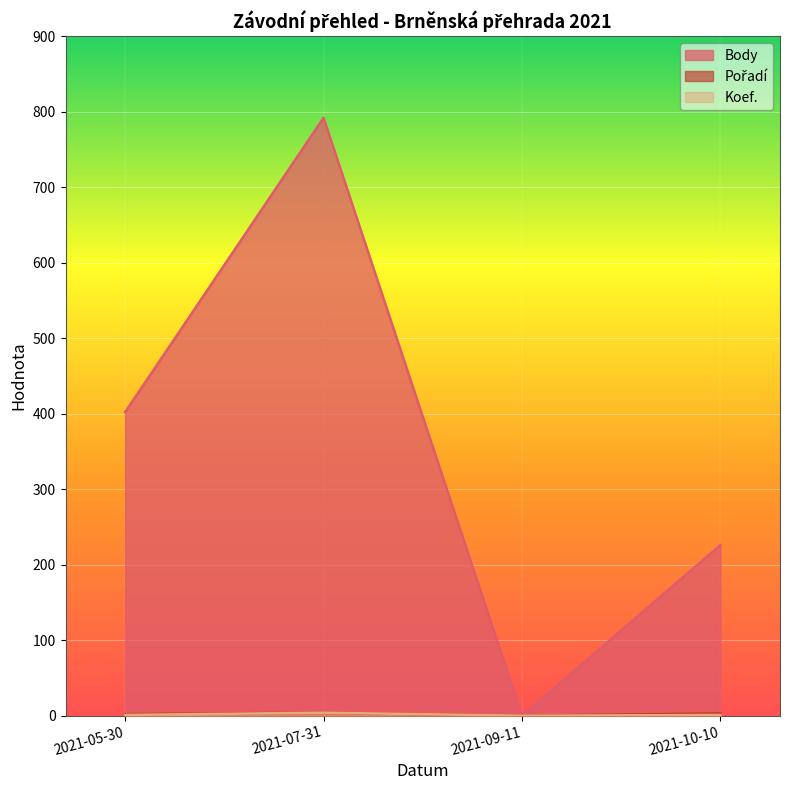

How many interior local peaks does the Koef. series have?

1